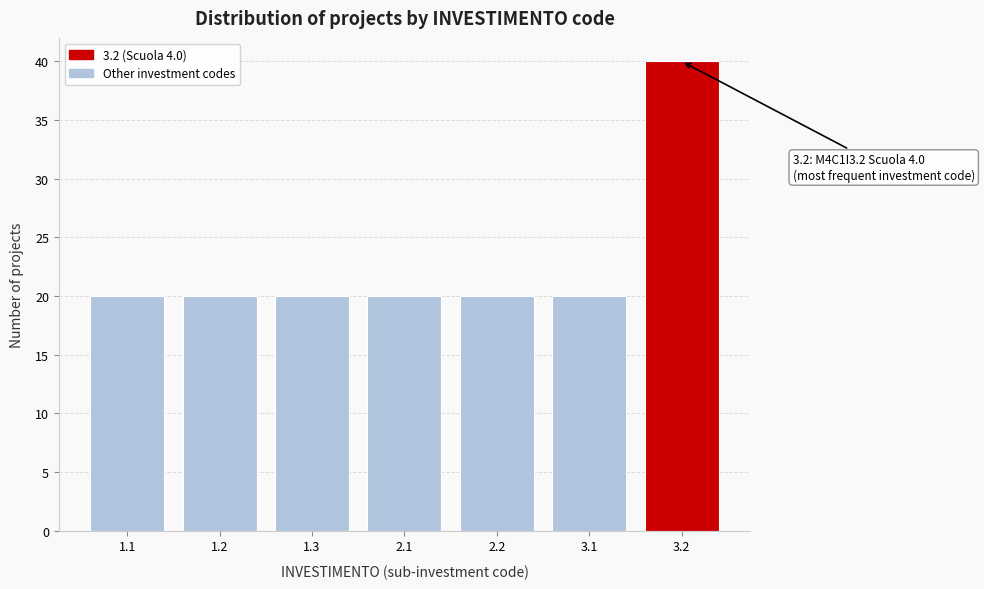

Reading left to right, what are all the values shown in this chart?

1.1=20	1.2=20	1.3=20	2.1=20	2.2=20	3.1=20	3.2=40